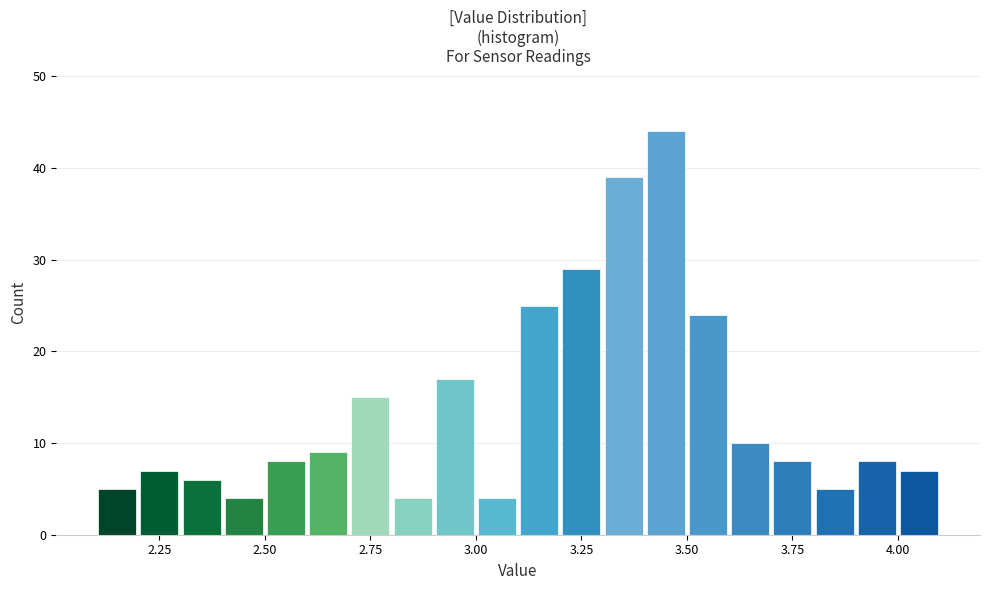

Read against the x-axis, roughly where is the centre of the tallest bar?

3.45